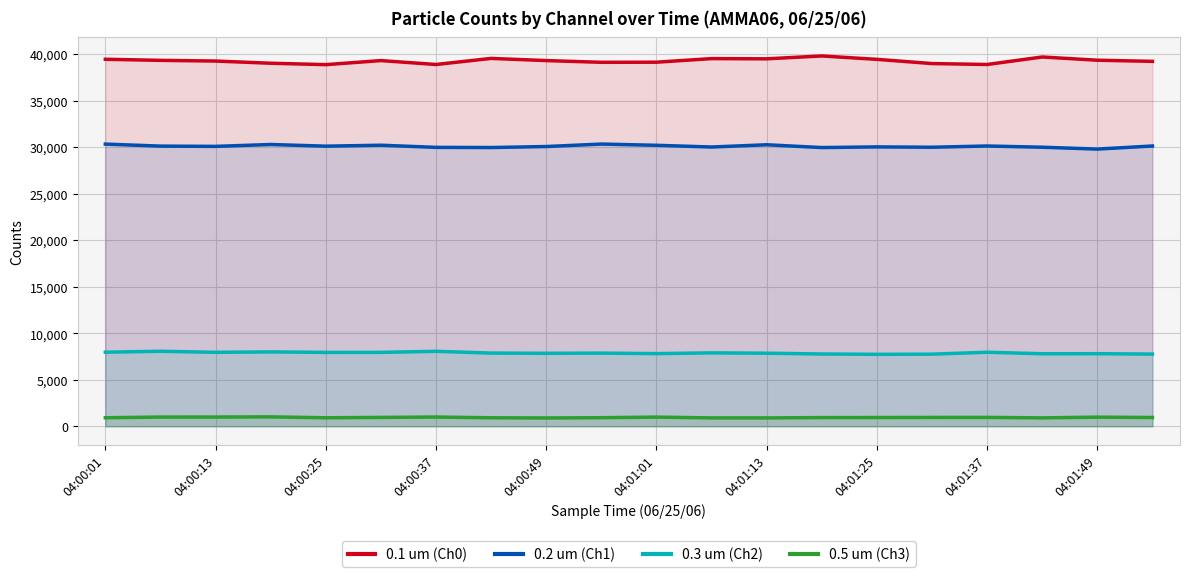

What is the maximum value for 0.1 um (Ch0)?

39795